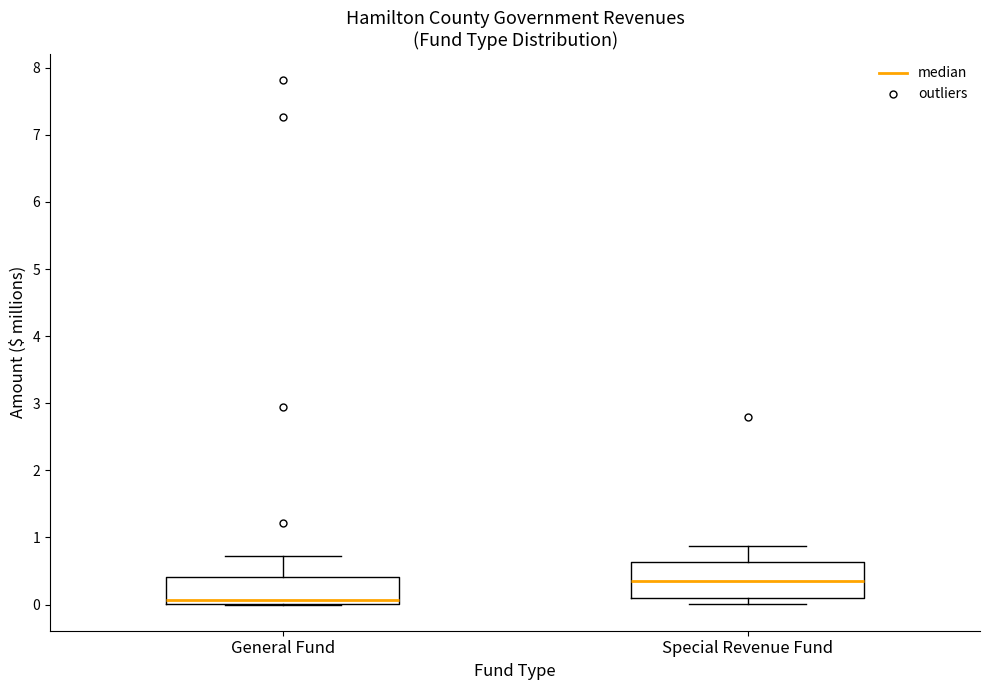

Reading left to right, read every box against the y-axis: the position of its median line, the range the box covers, and the ends of its whiskers. The values are not printed on the chart, so give them approximately, as read against the axis.

General Fund: median 0.1, box 0.0 to 0.4, whiskers 0.0 to 0.7
Special Revenue Fund: median 0.3, box 0.1 to 0.6, whiskers 0.0 to 0.9